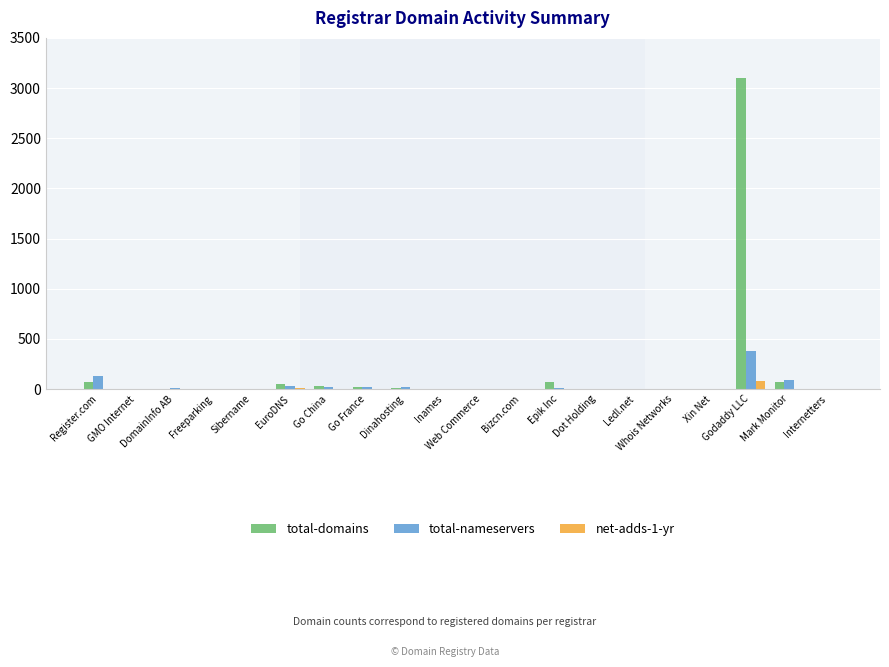

What is the sum of all total-domains values?

3429